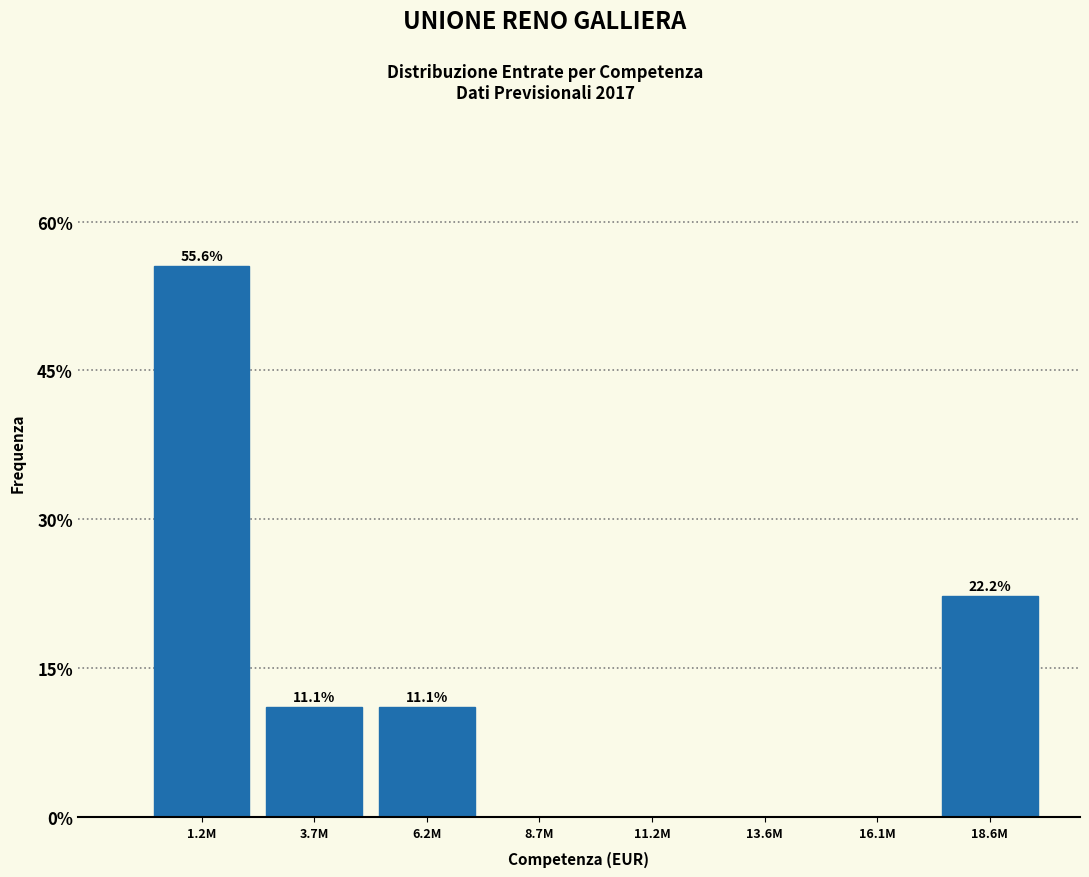

Reading left to right, what are all the values shown in this chart?

1.2M=55.6	3.7M=11.1	6.2M=11.1	8.7M=0.0	11.2M=0.0	13.6M=0.0	16.1M=0.0	18.6M=22.2